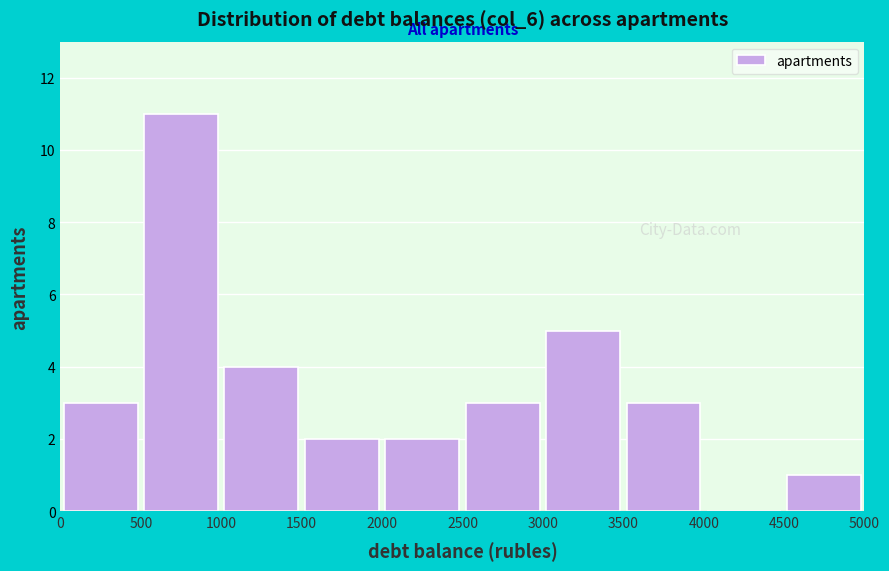

Reading left to right, list every bar in this chart as the range it spans on the x-axis followed by its height. The values are not printed on the chart, so give them approximately, as read against the axis.

0 to 500: 3
500 to 1000: 11
1000 to 1500: 4
1500 to 2000: 2
2000 to 2500: 2
2500 to 3000: 3
3000 to 3500: 5
3500 to 4000: 3
4000 to 4500: 0
4500 to 5000: 1